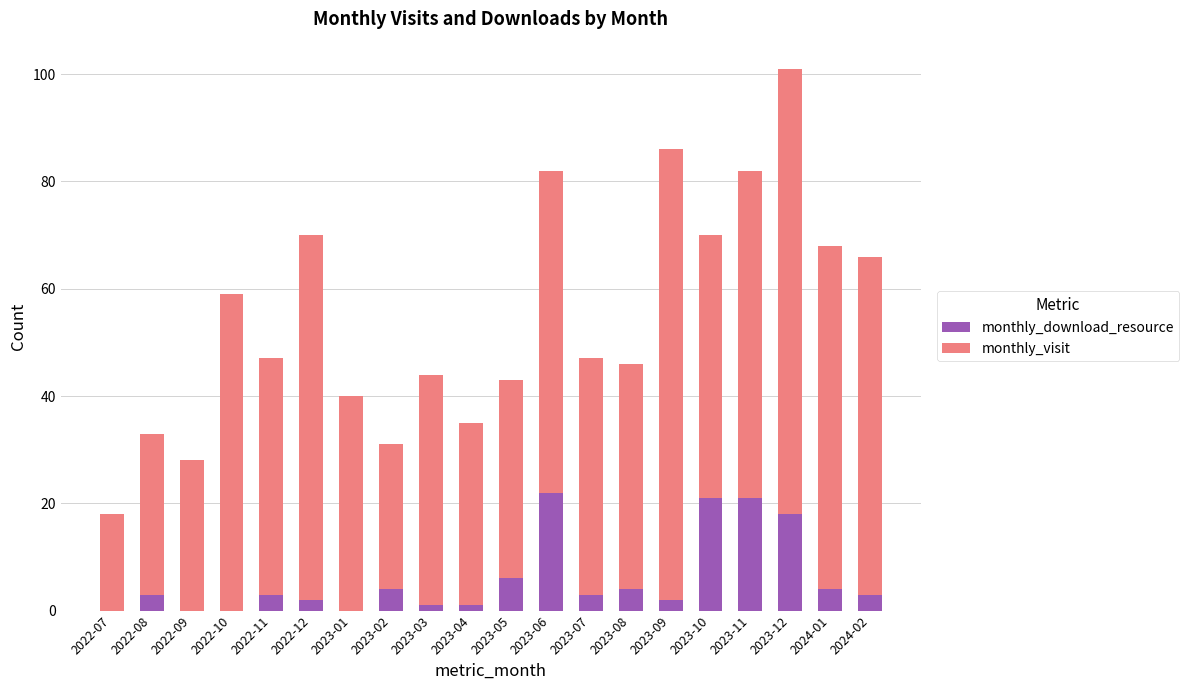

At which category is the sum across all series the highest?

2023-12